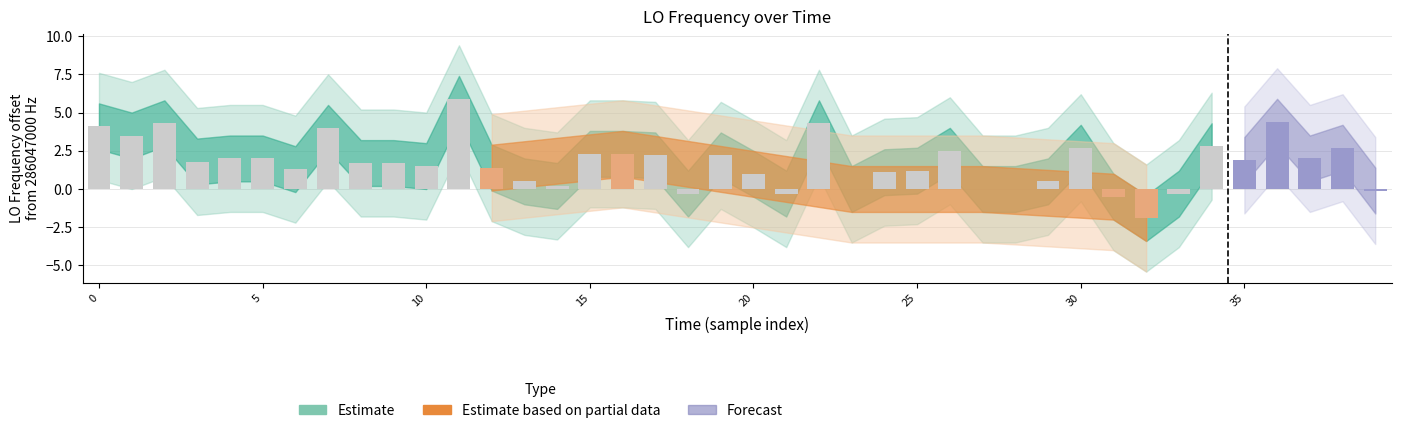

What is the greatest value displayed?

5.9